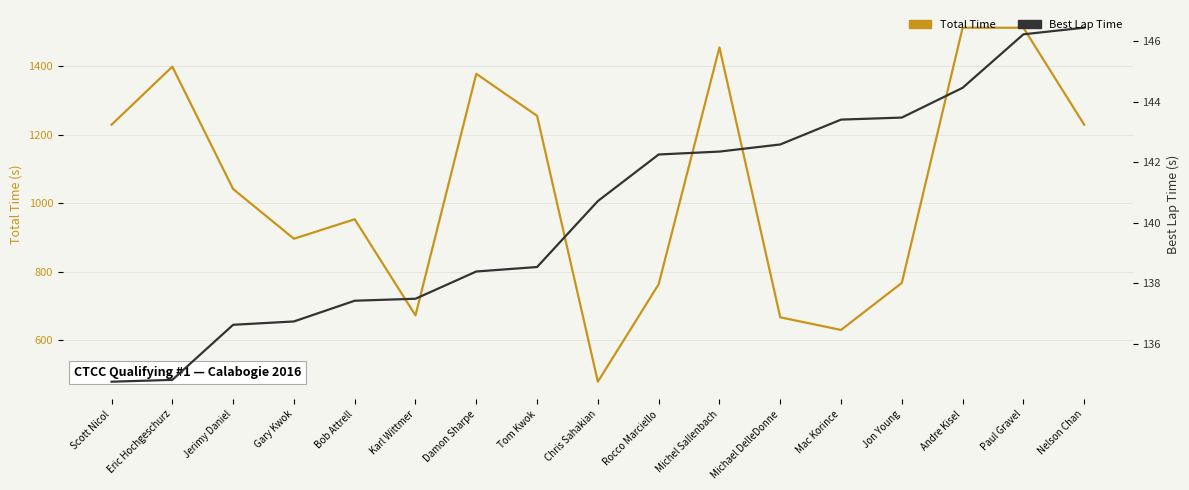

Rank the series by their maximum value, from lowest to highest.

Best Lap Time, Total Time